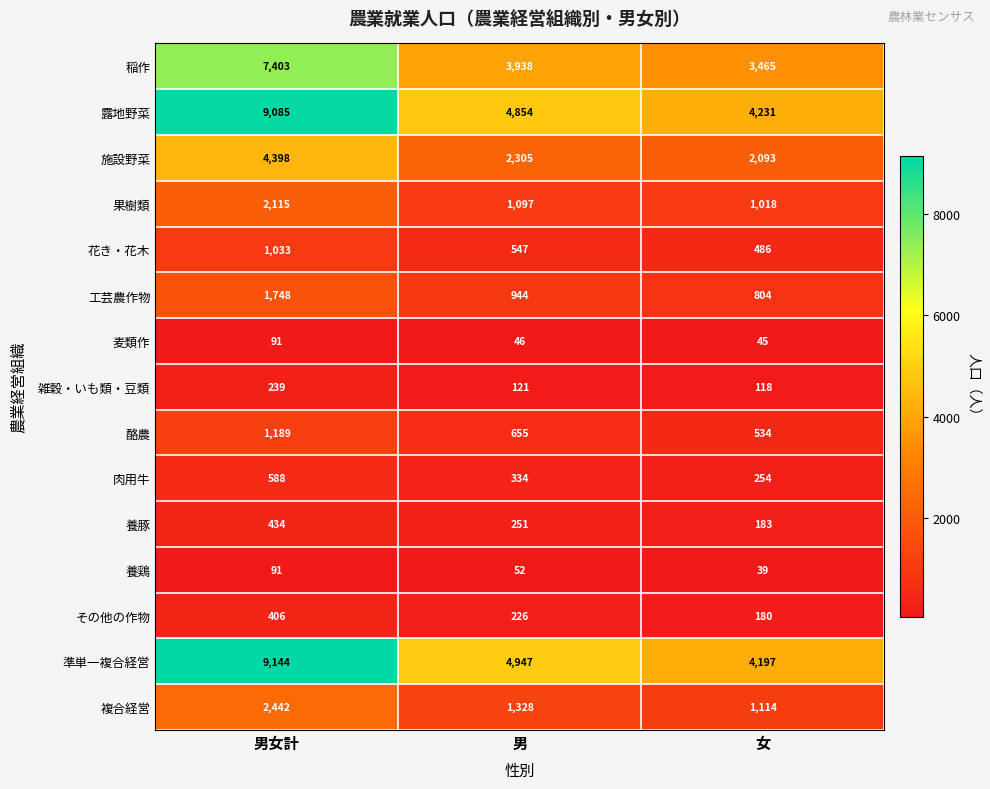

True or false: 酪農 has a value of 1189 at 男女計.

True